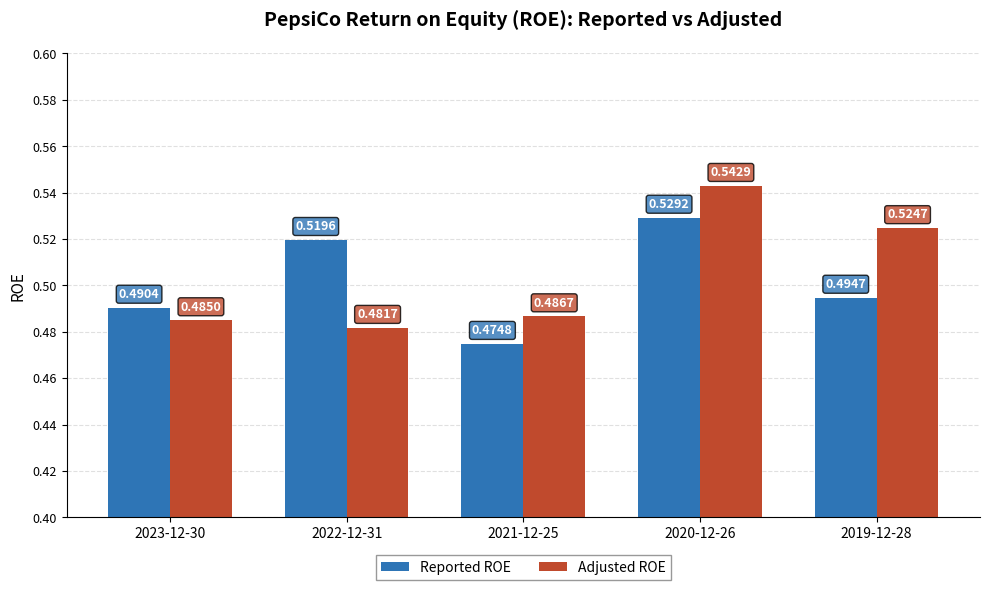

At which label is Adjusted ROE closest to 0?

2022-12-31